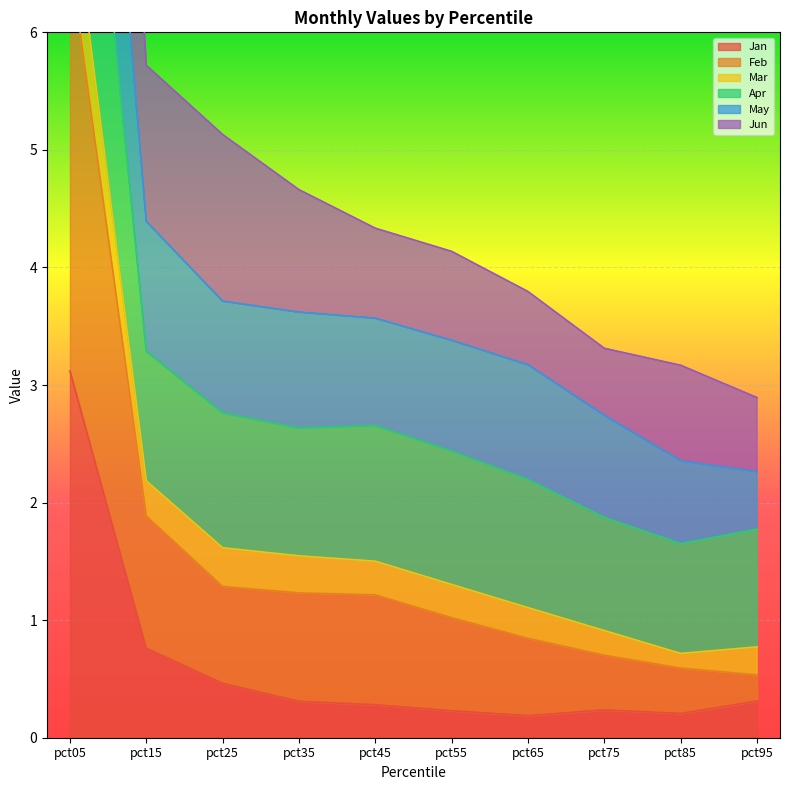

What is the spread (max minus min) of values at pct05?

13.7